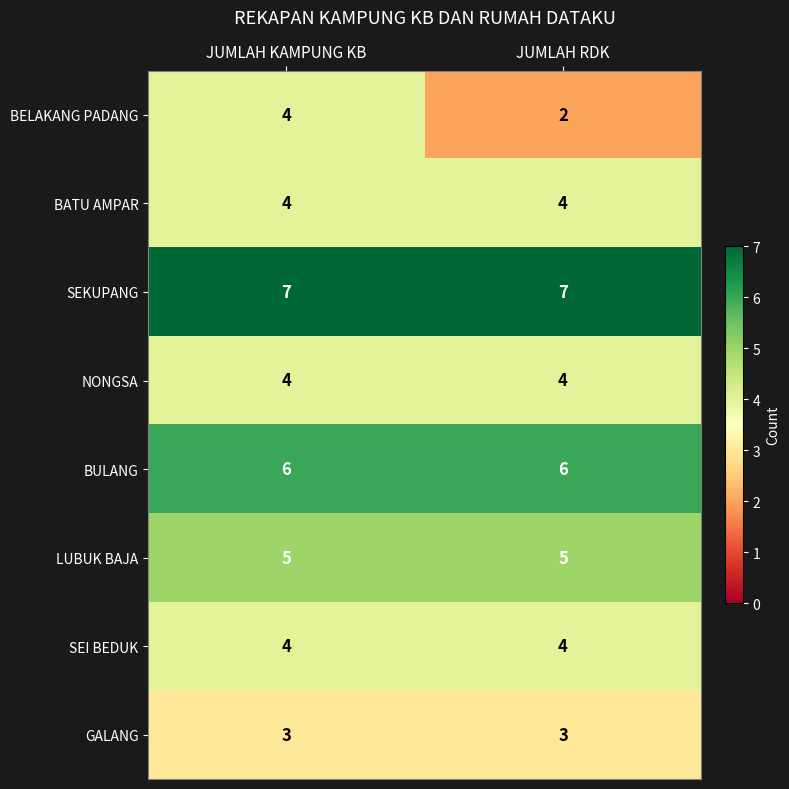

Between JUMLAH KAMPUNG KB and JUMLAH RDK, which series saw the biggest shift?

BELAKANG PADANG